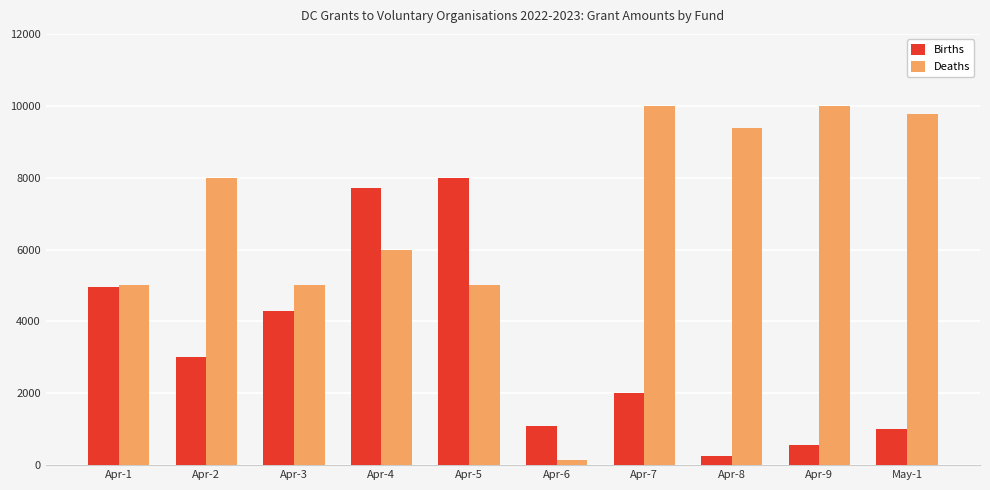

Reading right to left, transcribe all the data shown in this chart.

Births: May-1=993	Apr-9=550	Apr-8=250	Apr-7=2000	Apr-6=1100	Apr-5=8000	Apr-4=7725	Apr-3=4300	Apr-2=3000	Apr-1=4950
Deaths: May-1=9768	Apr-9=10000	Apr-8=9375	Apr-7=10000	Apr-6=150	Apr-5=5000	Apr-4=6000	Apr-3=5000	Apr-2=8000	Apr-1=5000